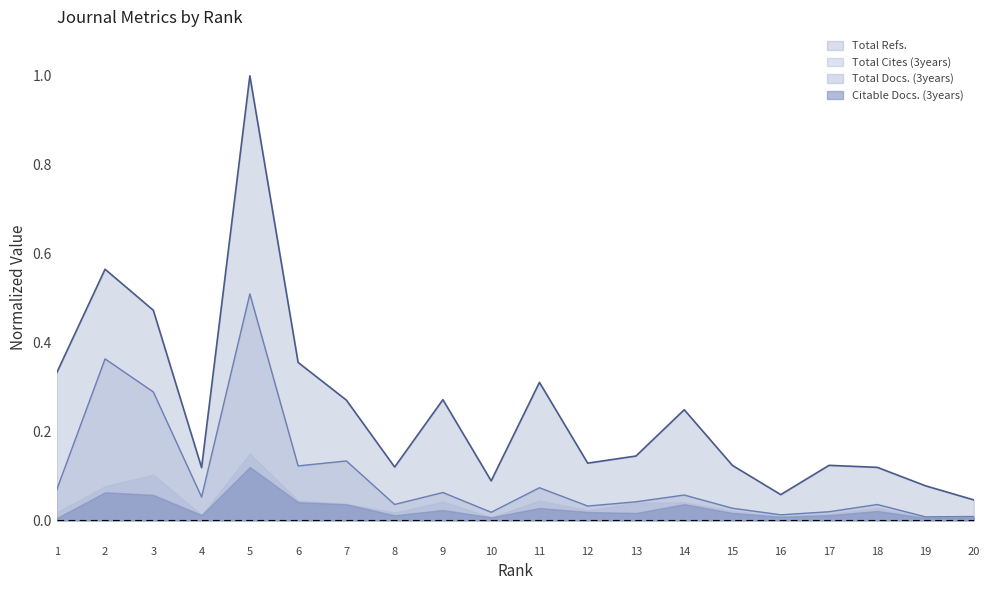

True or false: Total Refs. has a value of 0.3 at 7.

True